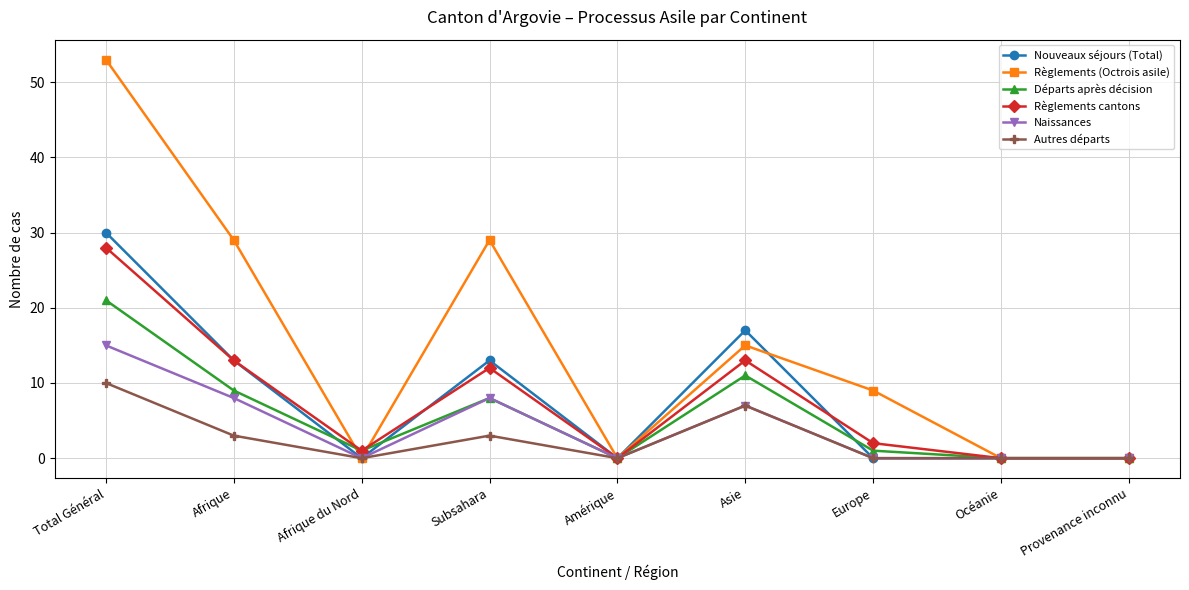

Reading left to right, extract all data points from this chart.

Nouveaux séjours (Total): Total Général=30	Afrique=13	Afrique du Nord=0	Subsahara=13	Amérique=0	Asie=17	Europe=0	Océanie=0	Provenance inconnu=0
Règlements (Octrois asile): Total Général=53	Afrique=29	Afrique du Nord=0	Subsahara=29	Amérique=0	Asie=15	Europe=9	Océanie=0	Provenance inconnu=0
Départs après décision: Total Général=21	Afrique=9	Afrique du Nord=1	Subsahara=8	Amérique=0	Asie=11	Europe=1	Océanie=0	Provenance inconnu=0
Règlements cantons: Total Général=28	Afrique=13	Afrique du Nord=1	Subsahara=12	Amérique=0	Asie=13	Europe=2	Océanie=0	Provenance inconnu=0
Naissances: Total Général=15	Afrique=8	Afrique du Nord=0	Subsahara=8	Amérique=0	Asie=7	Europe=0	Océanie=0	Provenance inconnu=0
Autres départs: Total Général=10	Afrique=3	Afrique du Nord=0	Subsahara=3	Amérique=0	Asie=7	Europe=0	Océanie=0	Provenance inconnu=0